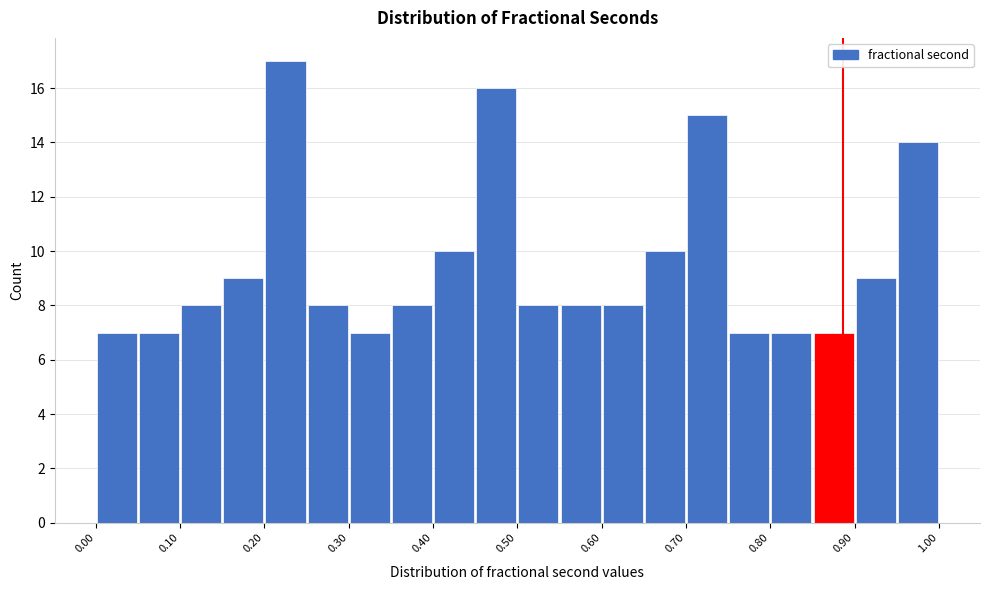

How tall is the bar that spans 0.25 to 0.30 on the x-axis? The values are not printed on the chart, so give them approximately, as read against the axis.

8